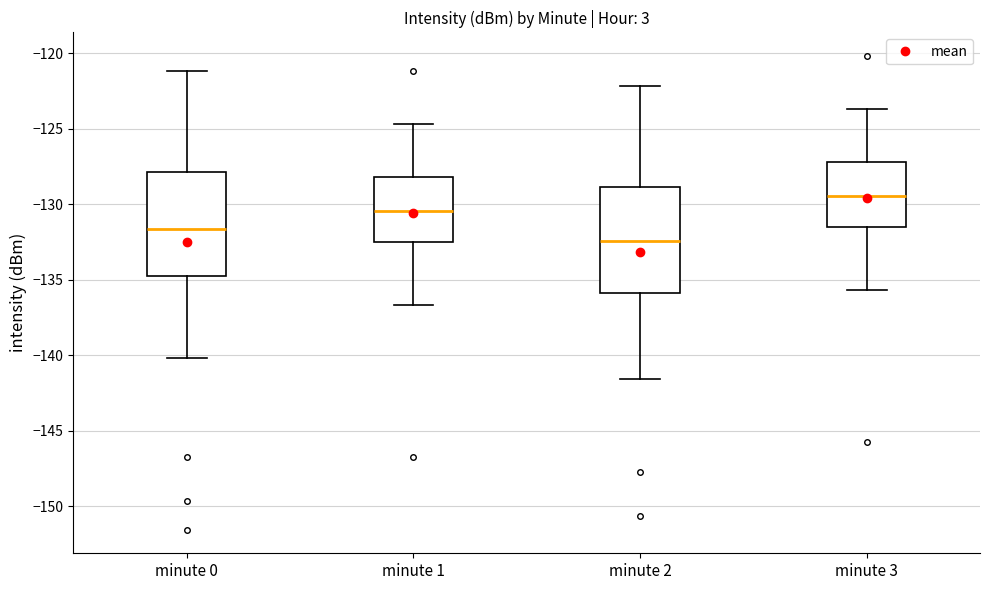

Which box has the highest median line?

minute 3